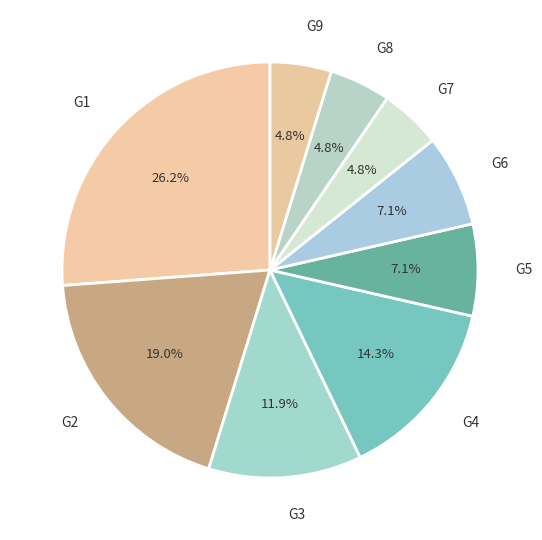

To the nearest percent, what is the average slice percentage?

11%